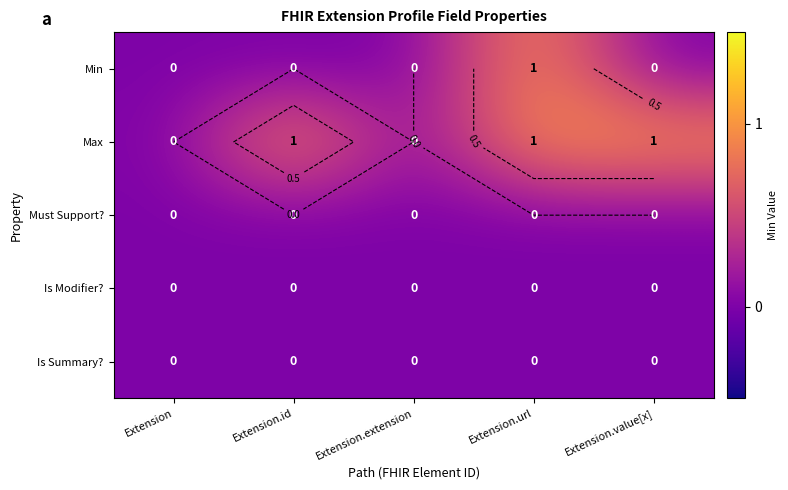

Between Extension.value[x] and Extension.id, which is larger?

Extension.value[x]